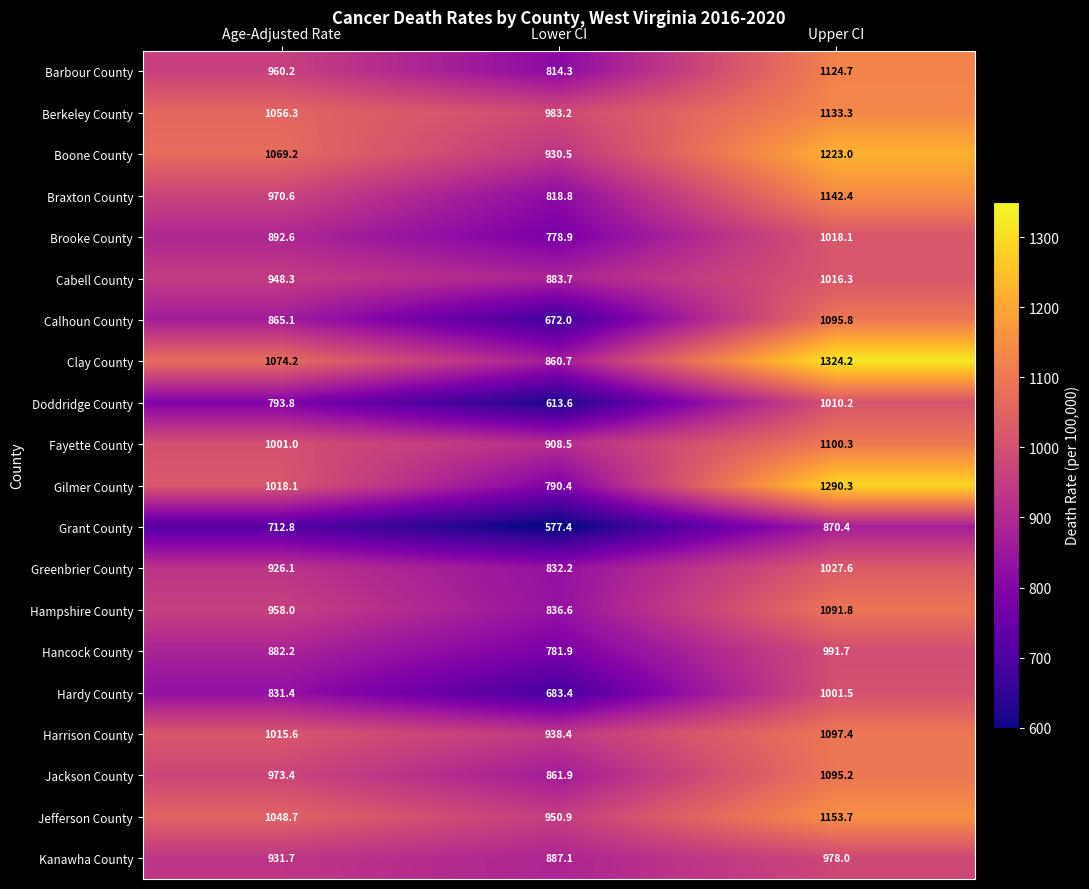

At which label is Cabell County closest to 950?

Age-Adjusted Rate